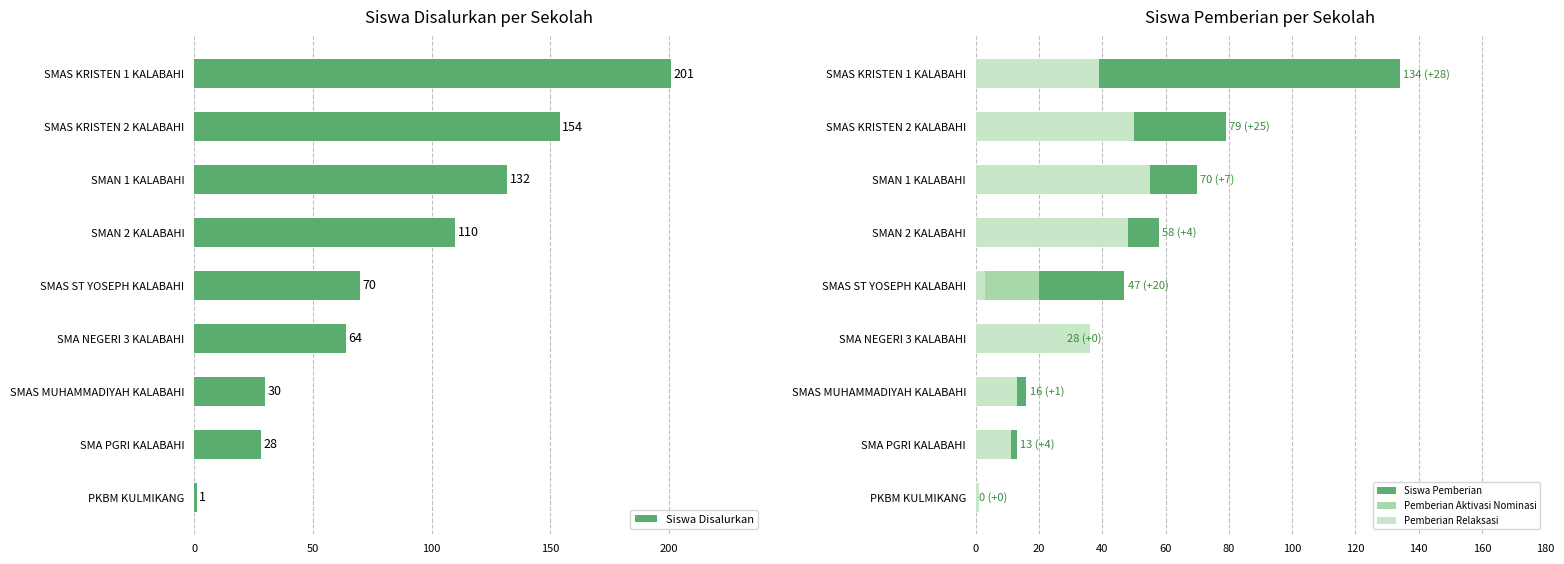

What value does the Siswa Disalurkan series have at SMAS ST YOSEPH KALABAHI?

70